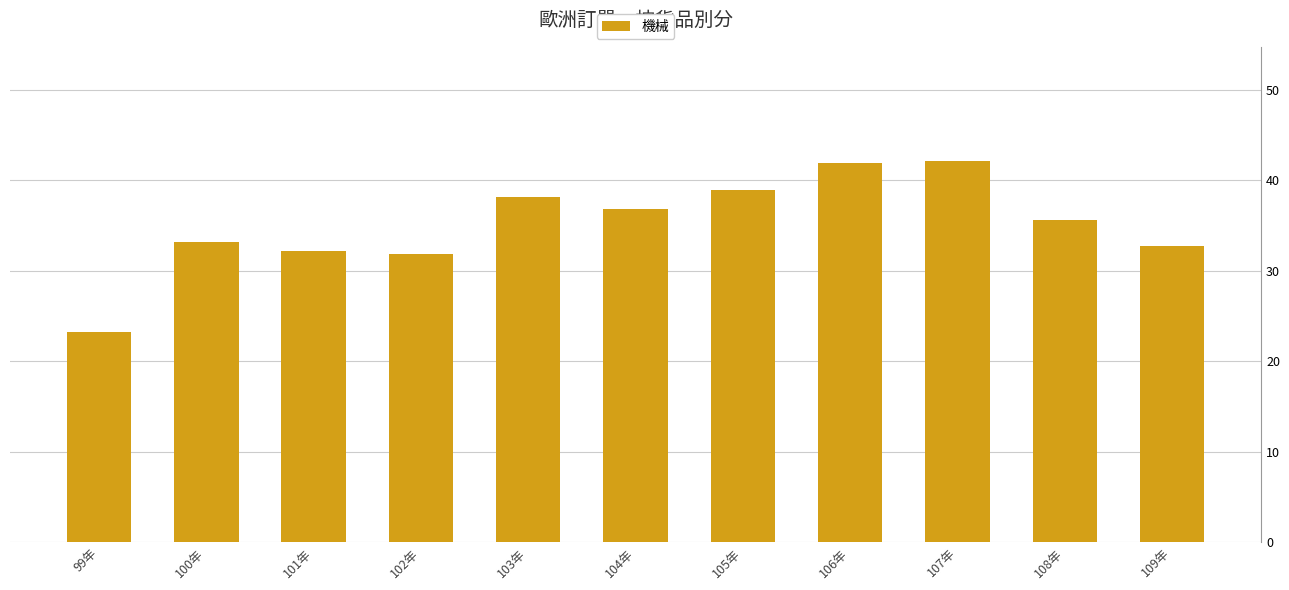

Are the bars horizontal?

No